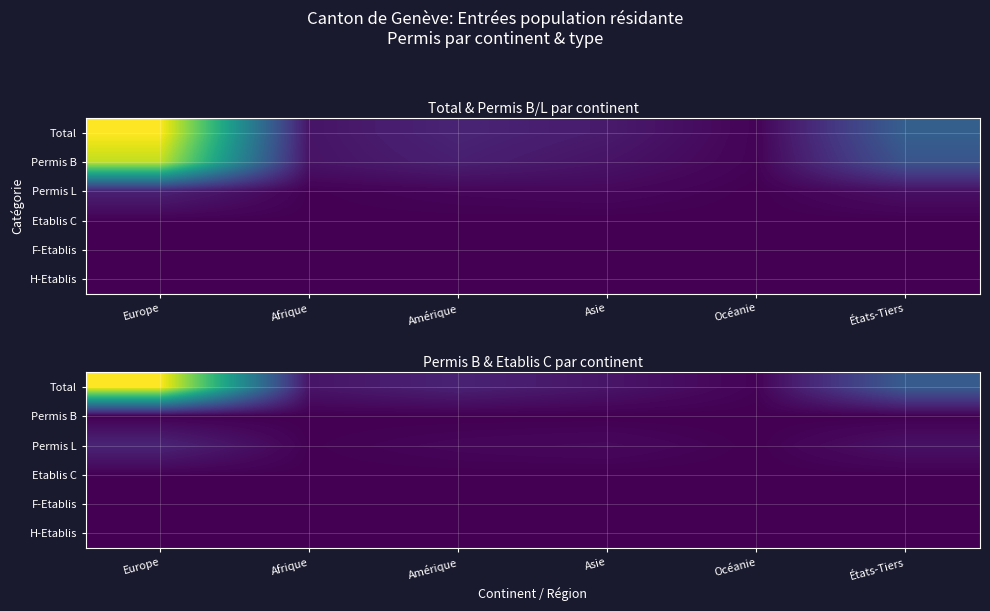

Count the number of data series in this chart.

6